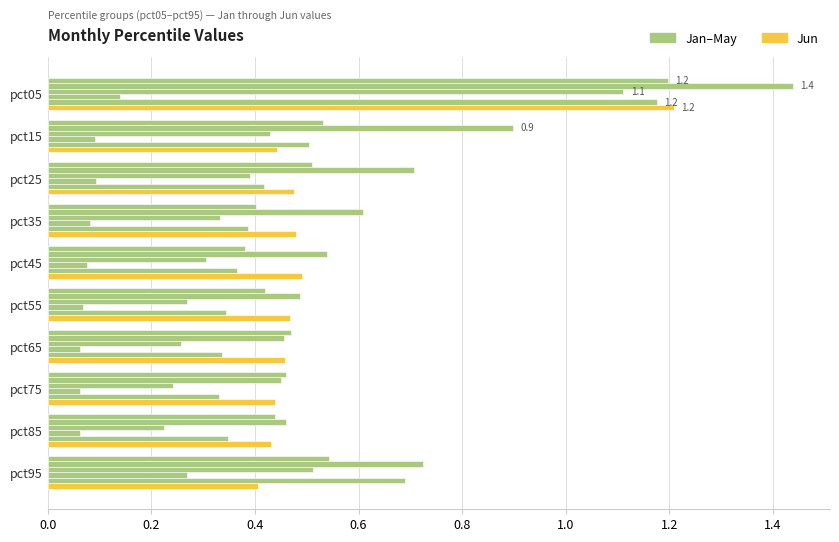

Count the number of data series in this chart.

6